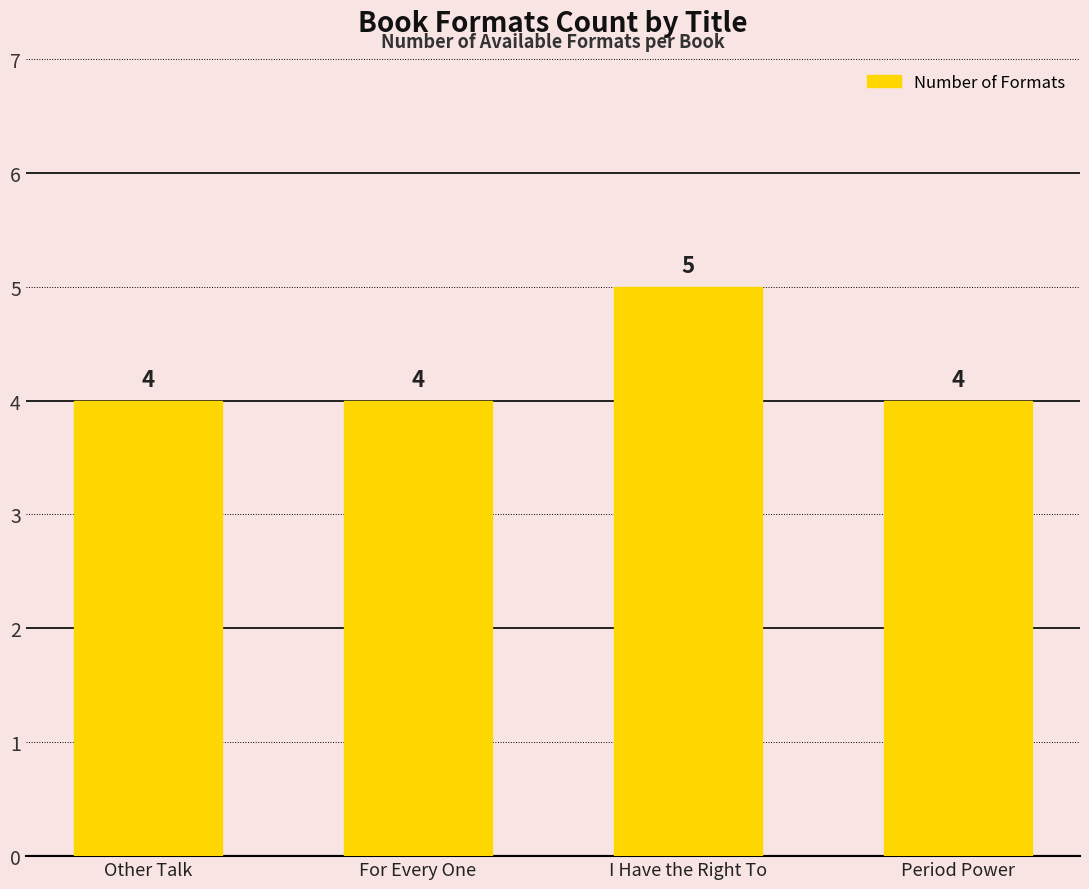

Is it true that the value at Other Talk is 6?

False